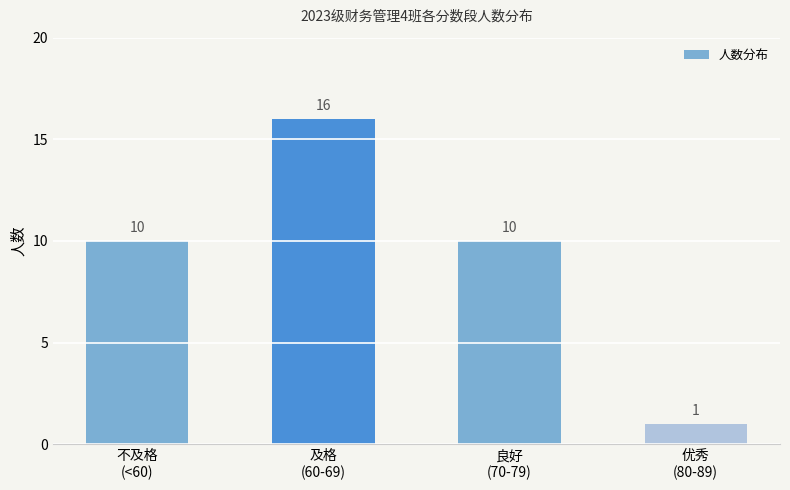

What is the label of the 4th bar from the right?

不及格
(<60)